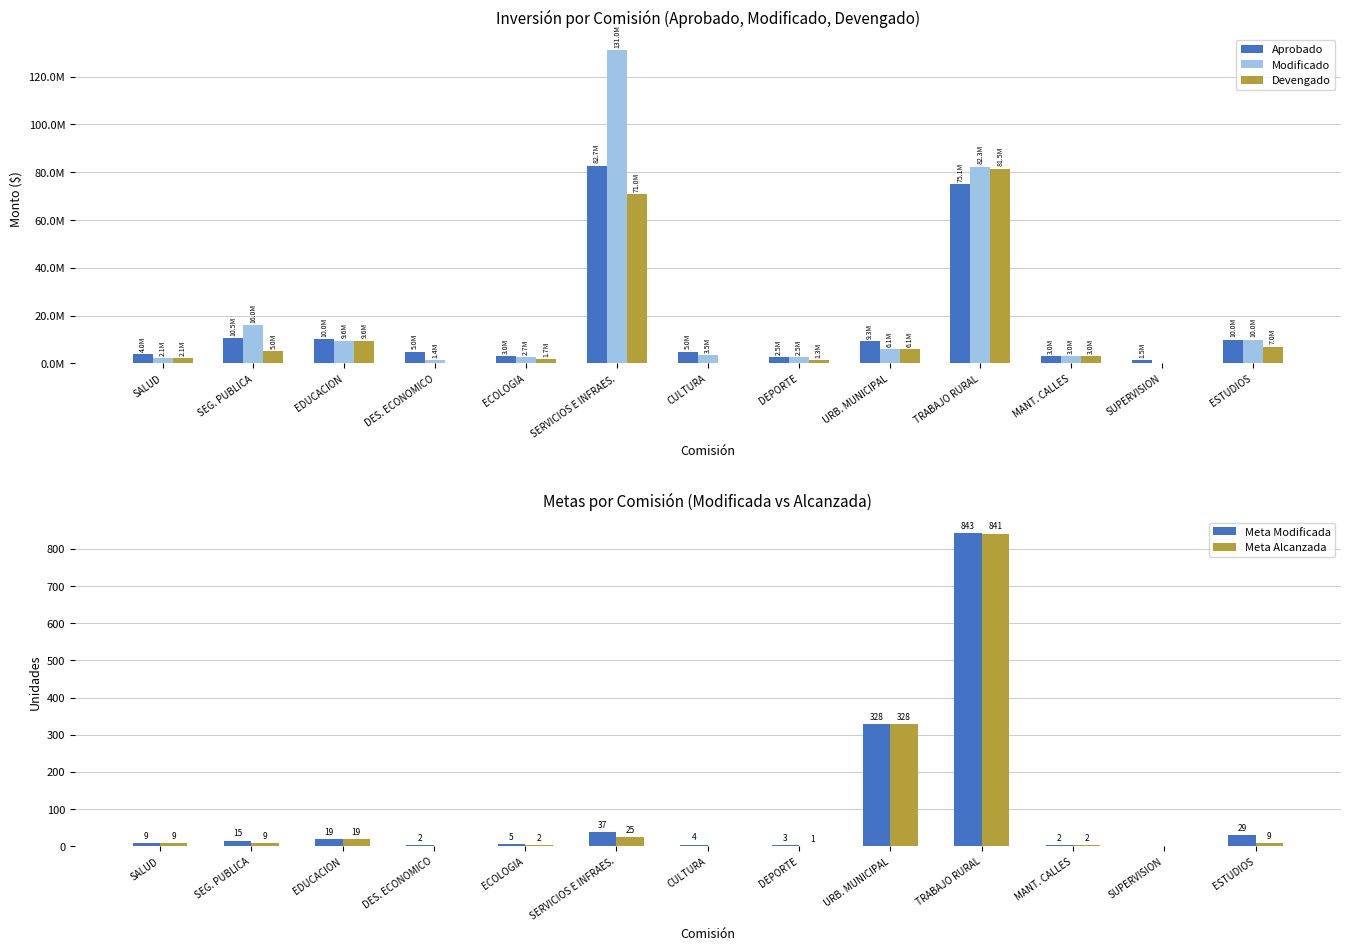

Between SALUD and TRABAJO RURAL, which series saw the biggest shift?

Modificado